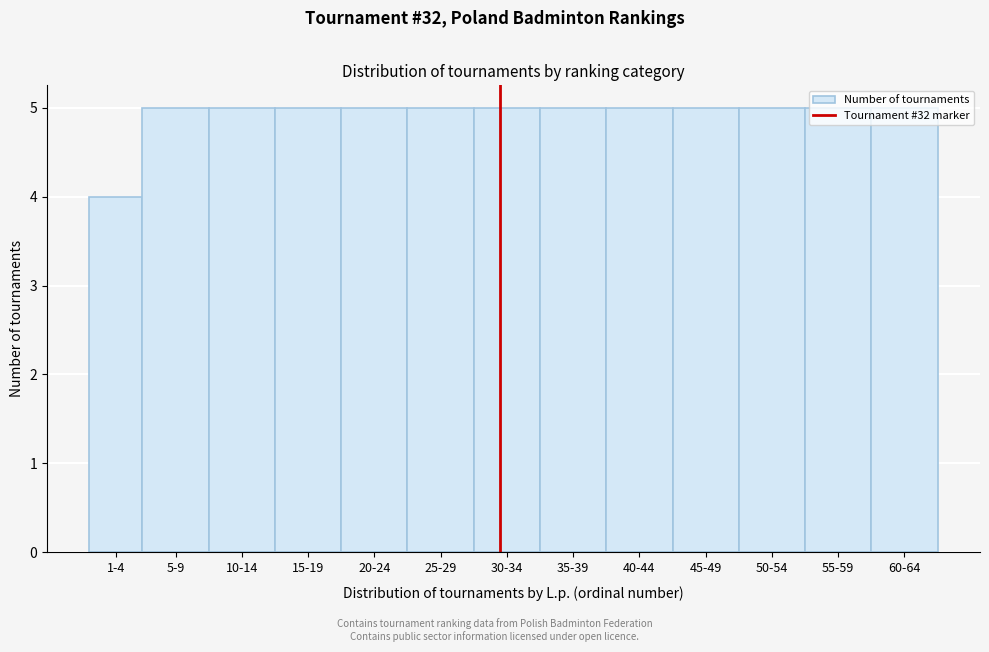

What is the average value?

5